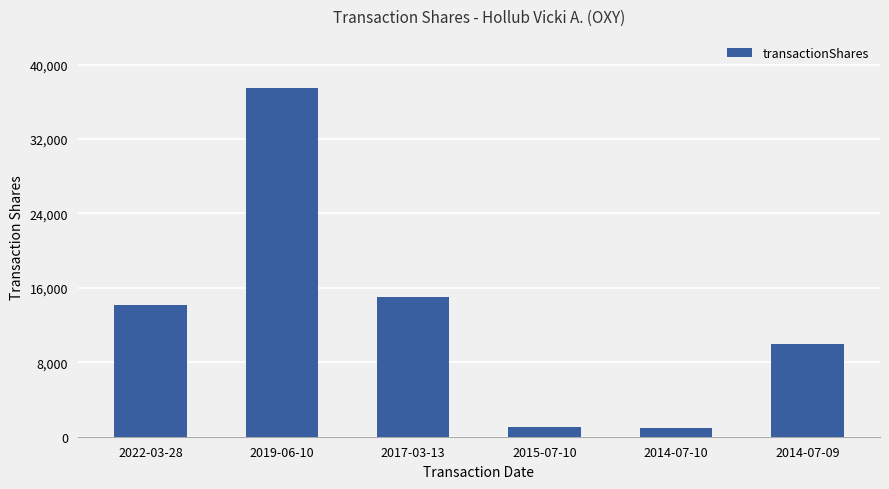

Between 2022-03-28 and 2014-07-10, which is larger?

2022-03-28